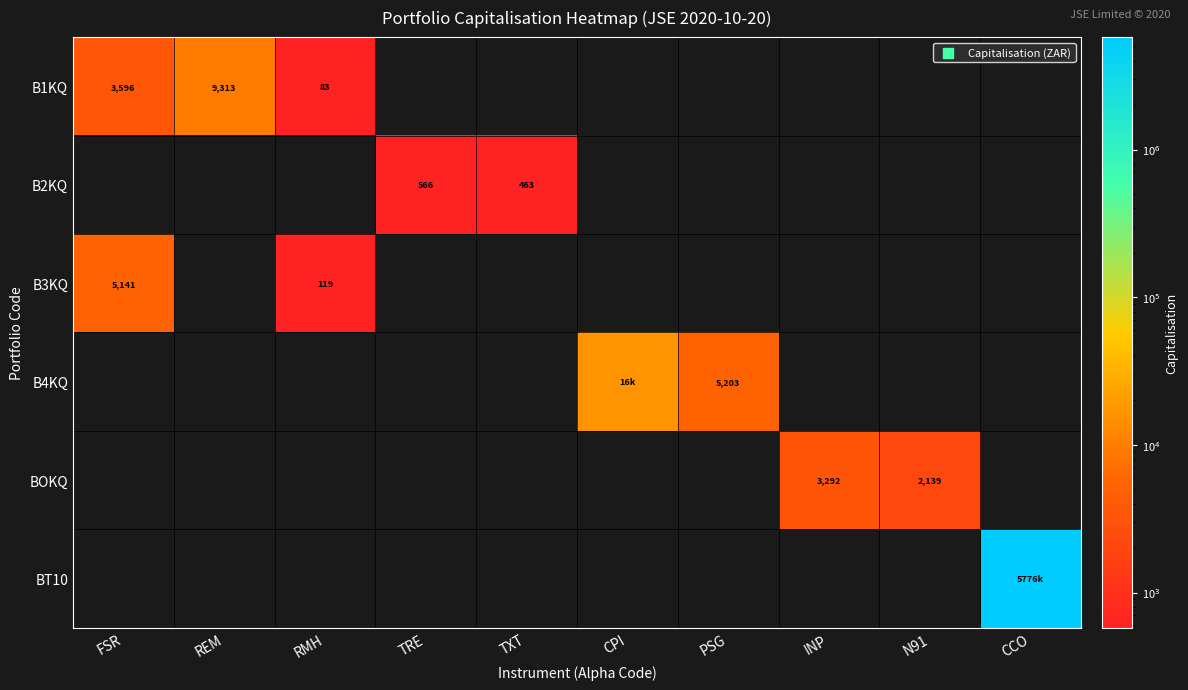

Count the number of categories in the chart.

10